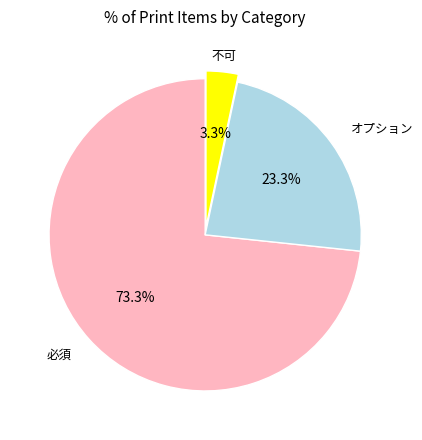

Which category has the smallest portion of the pie?

不可